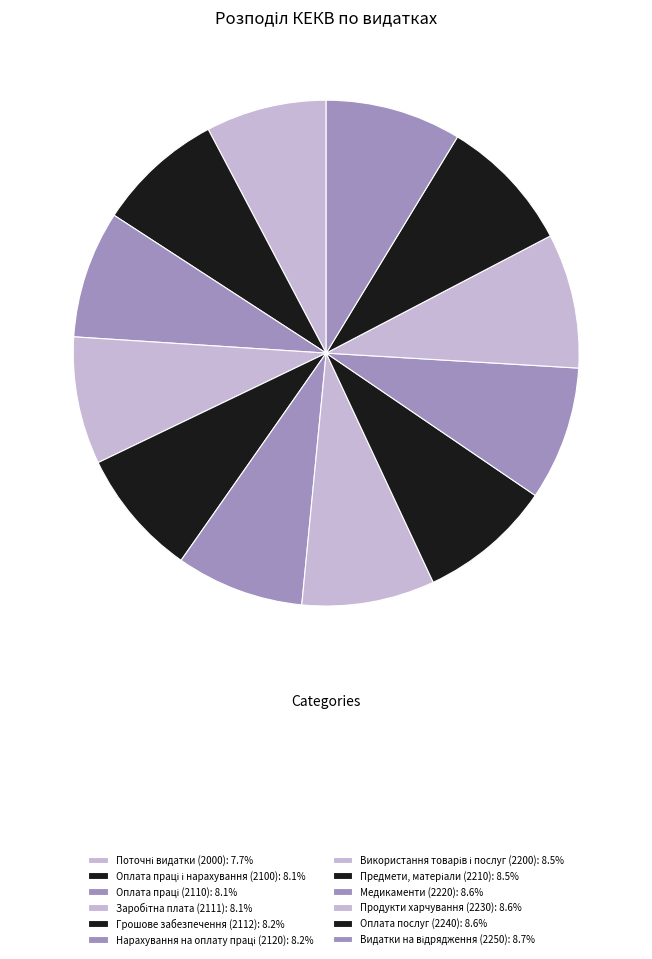

How many segments does this pie chart have?

12